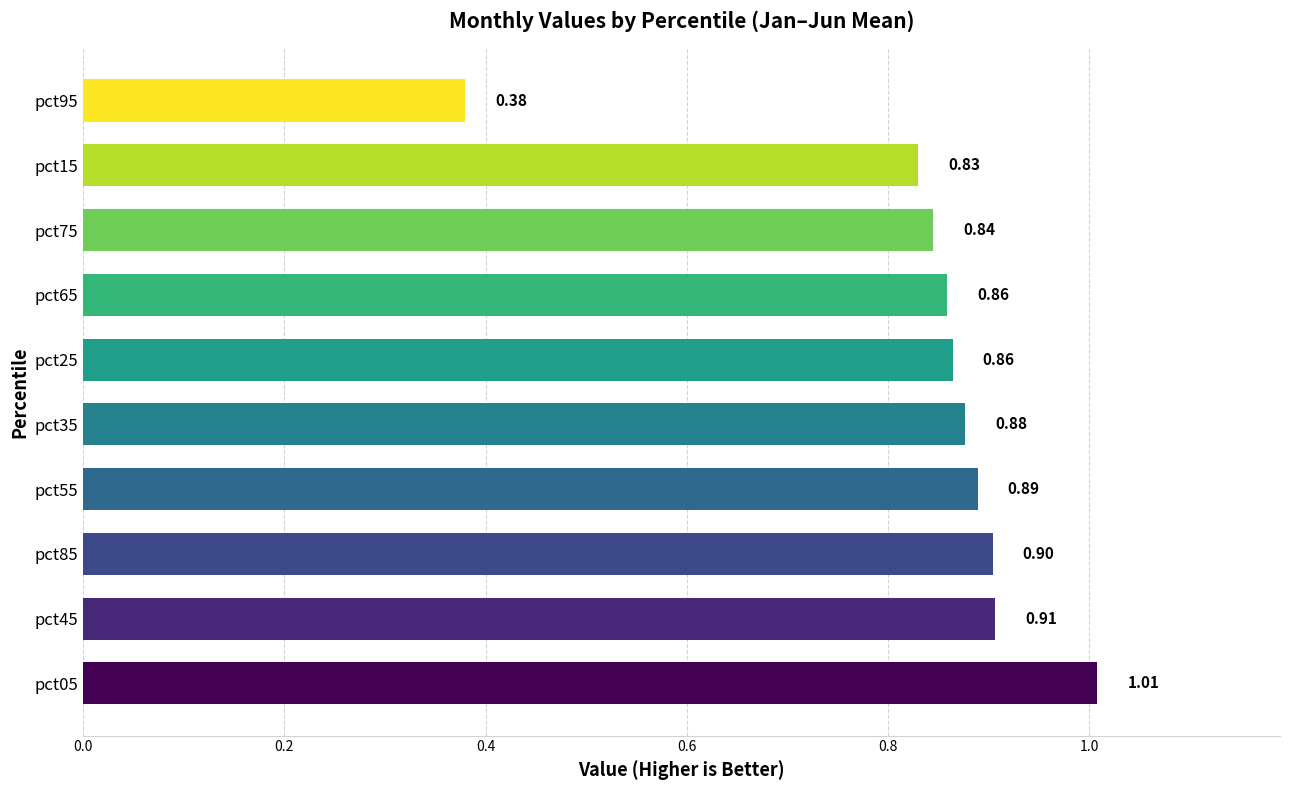

What is the change in value from pct35 to pct95?

-0.5